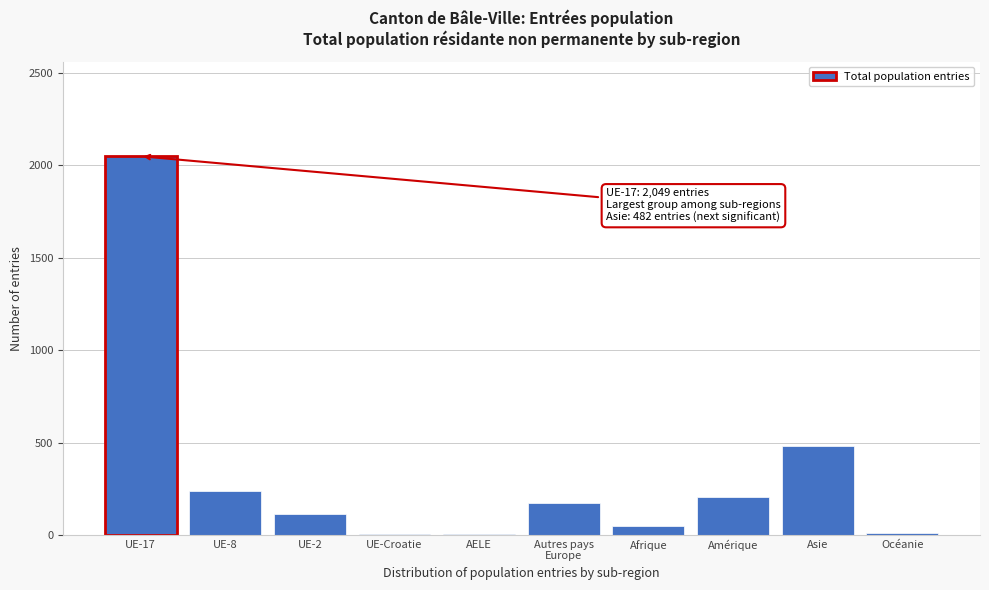

Which label corresponds to the largest value in the chart?

UE-17